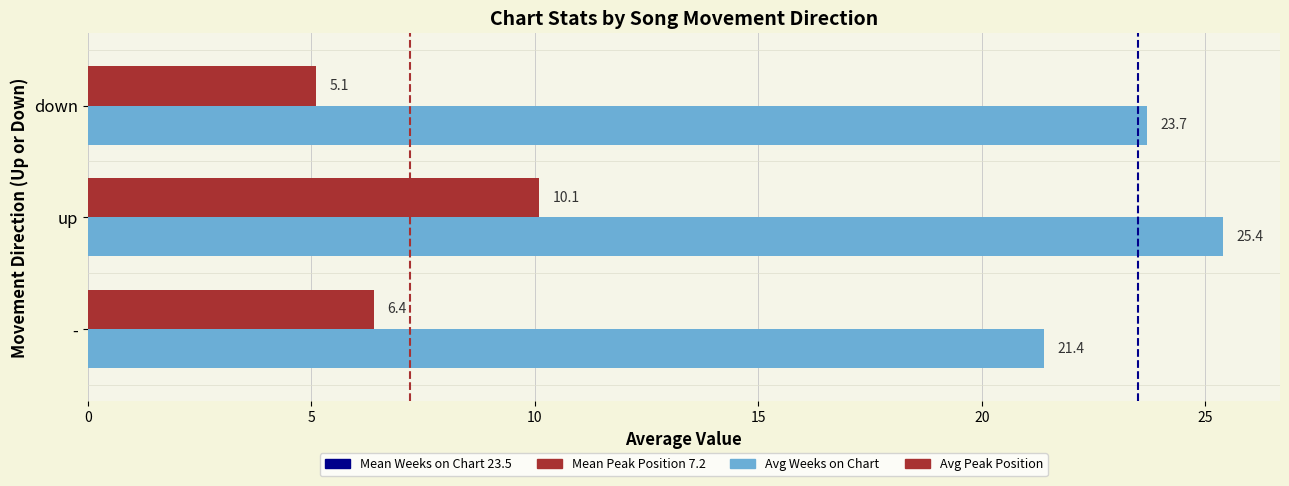

Which series has the largest total across all categories?

Avg Weeks on Chart